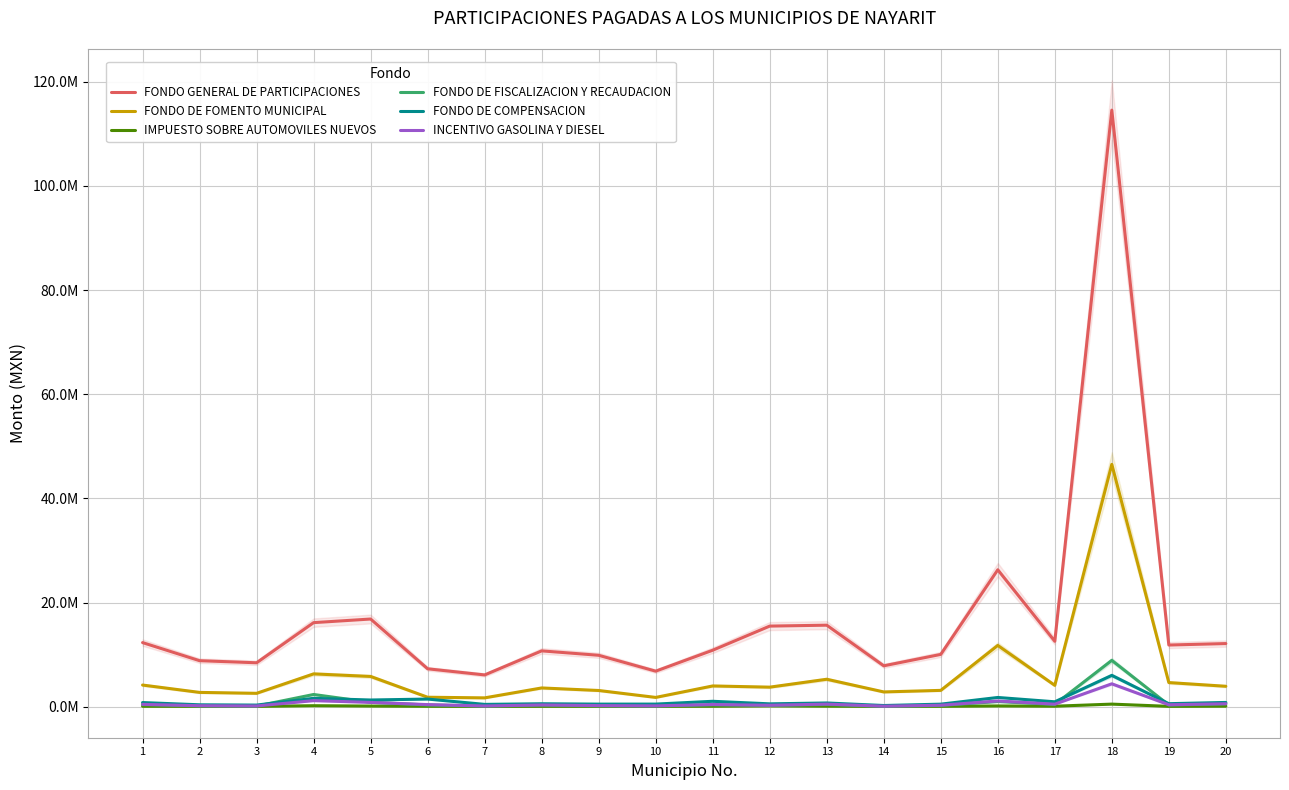

What is the minimum value shown in the chart?

52438.8